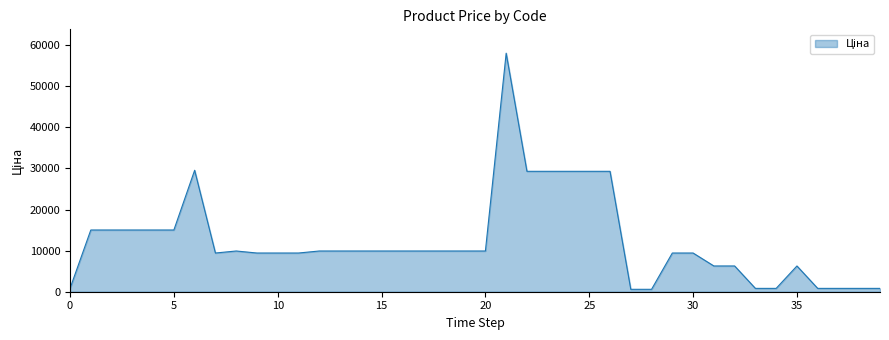

What is the maximum value shown in the chart?

58037.0